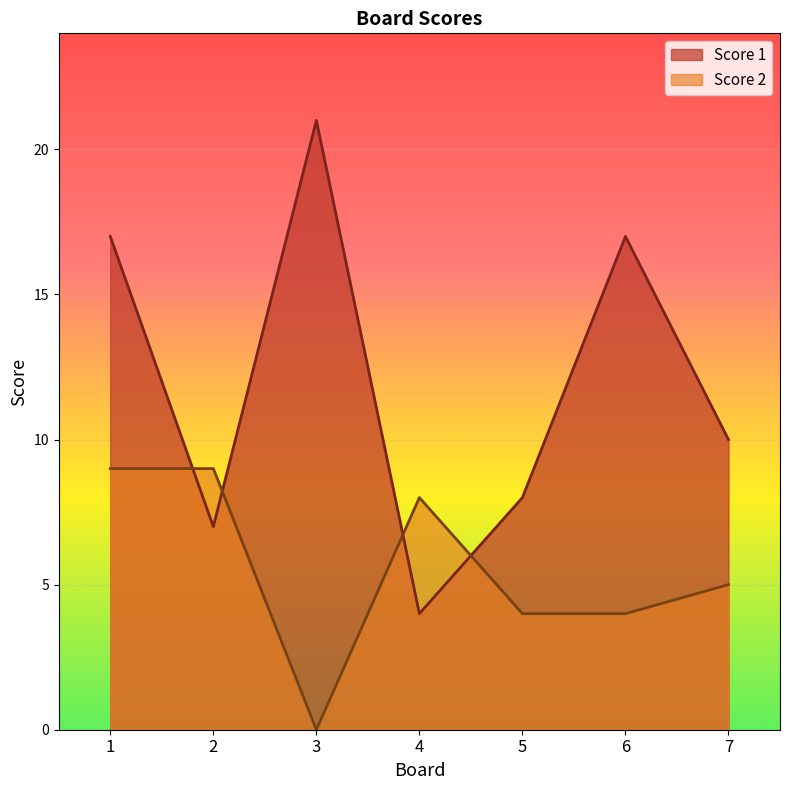

True or false: Score 2 has more than 0 interior local peaks.

True